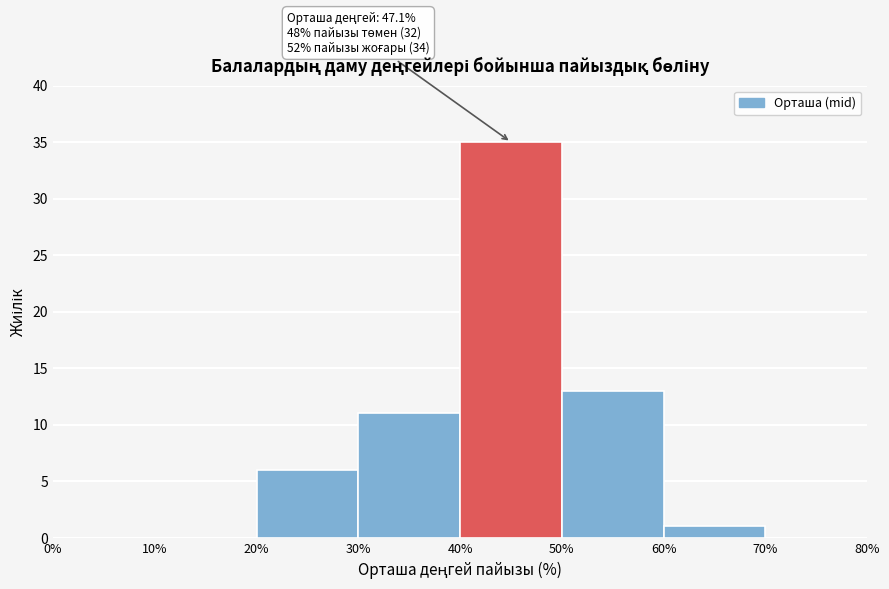

Over which range of the x-axis is the bar tallest?

40% to 50%